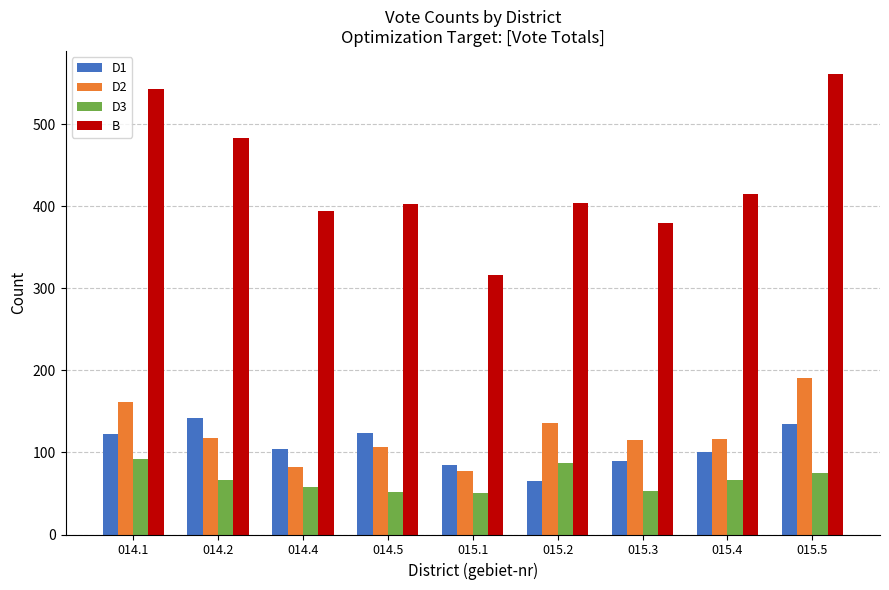

How many categories are shown in the chart?

9